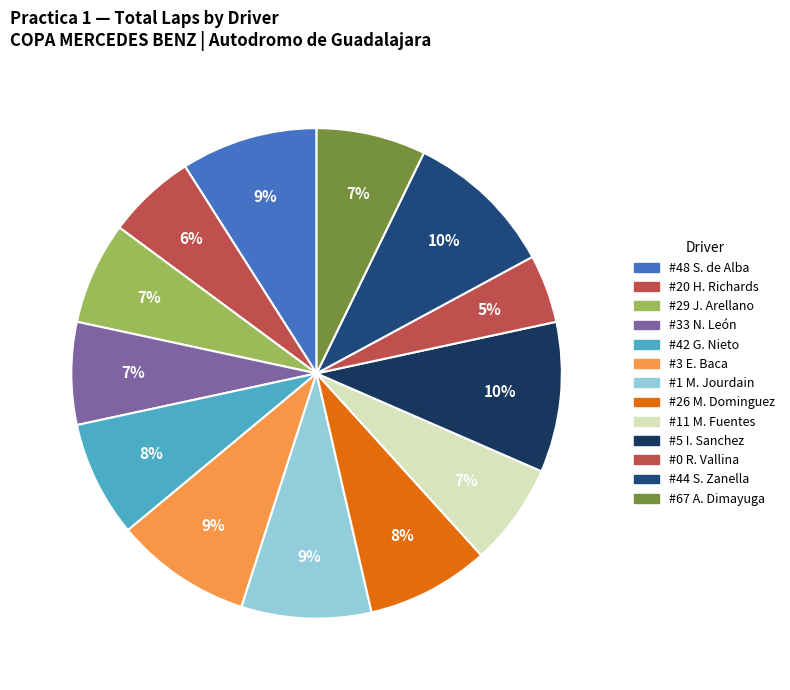

How many segments does this pie chart have?

13